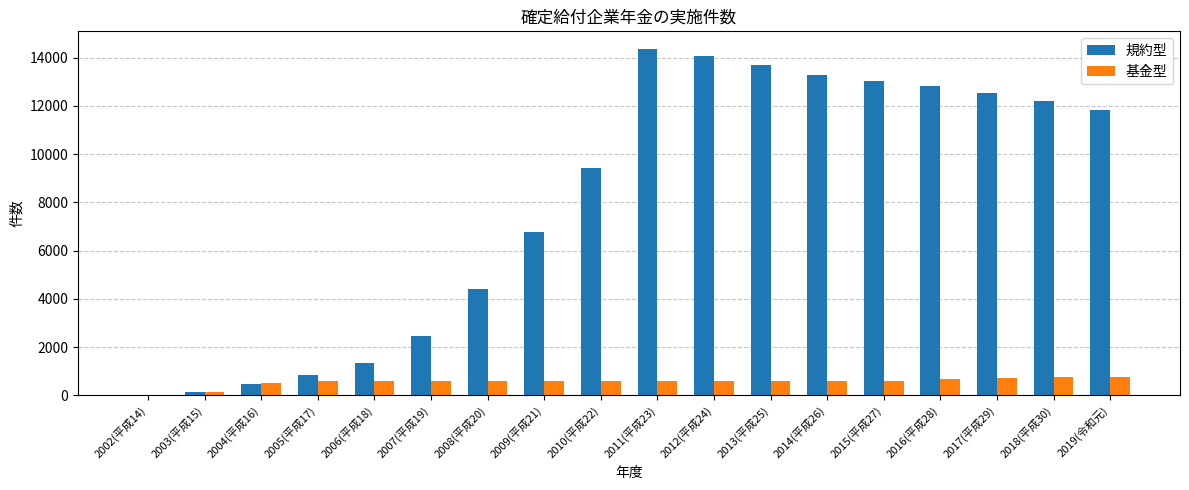

What is the sum of all 基金型 values?

10301